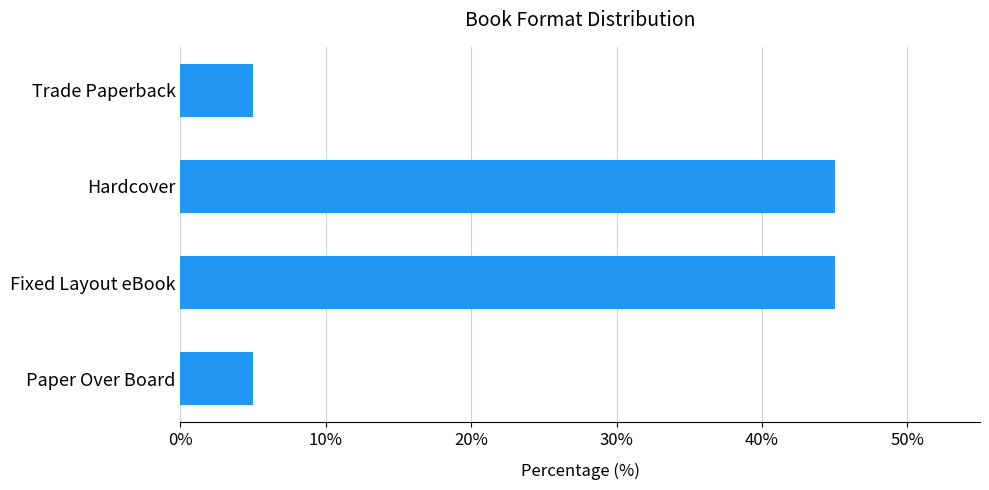

What is the smallest value displayed?

5